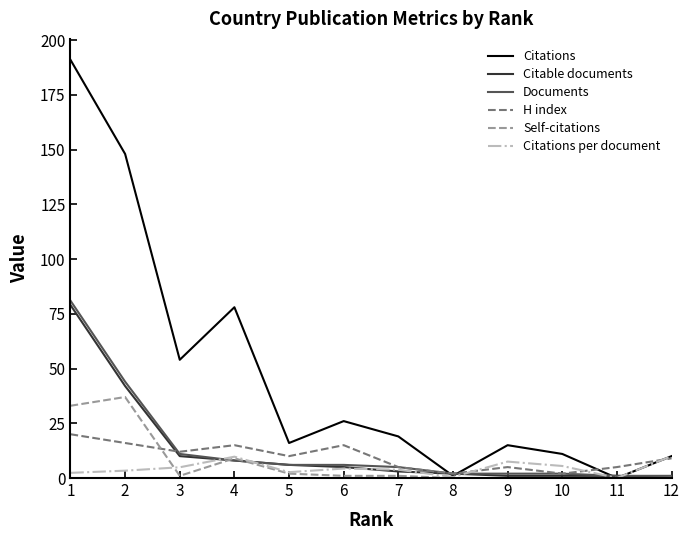

What is the spread (max minus min) of values at 6?

25.0